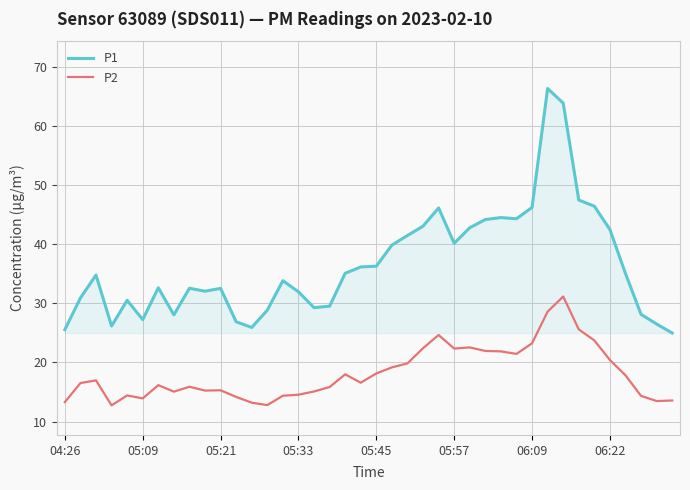

True or false: P1 and P2 intersect in this chart.

False